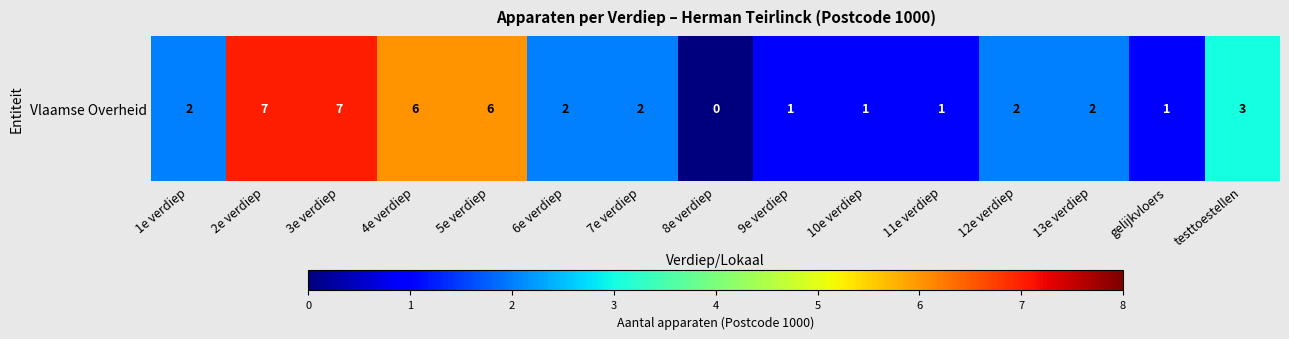

What is the sum of the values at 11e verdiep and 3e verdiep?

8